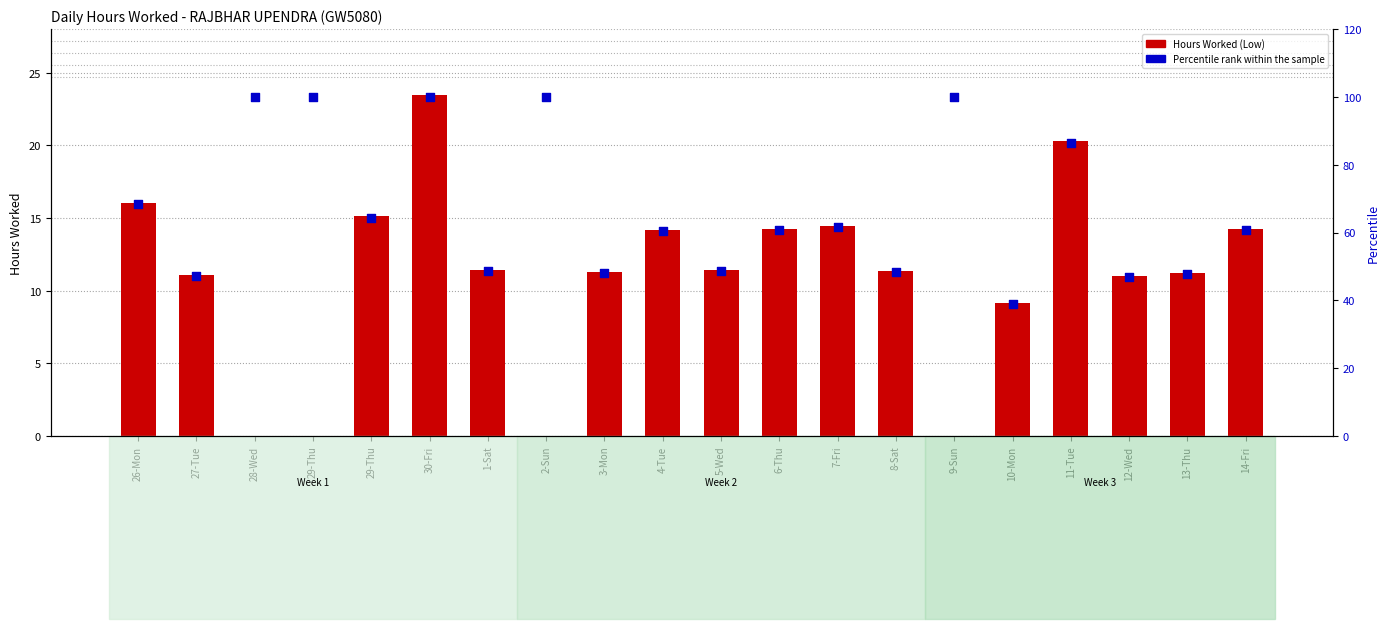

What are all the series names shown in the legend?

Hours Worked (Low), Percentile rank within the sample